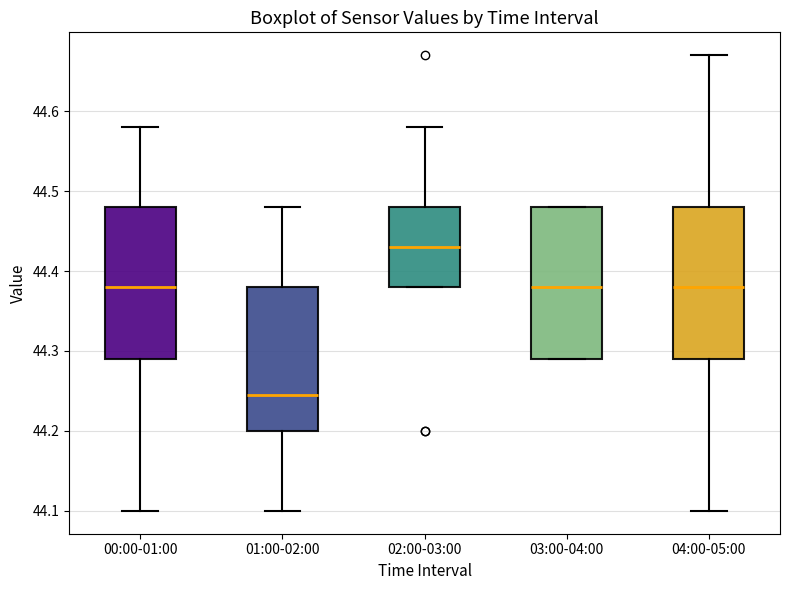

Reading left to right, transcribe this box plot: for each box, give where its median line is, the range the box spans, and where its two whiskers end, as read against the y-axis. The values are not printed on the chart, so give them approximately, as read against the axis.

00:00-01:00: median 44.38, box 44.29 to 44.48, whiskers 44.10 to 44.58
01:00-02:00: median 44.25, box 44.20 to 44.38, whiskers 44.10 to 44.48
02:00-03:00: median 44.43, box 44.38 to 44.48, whiskers 44.38 to 44.58
03:00-04:00: median 44.38, box 44.29 to 44.48, whiskers 44.29 to 44.48
04:00-05:00: median 44.38, box 44.29 to 44.48, whiskers 44.10 to 44.67